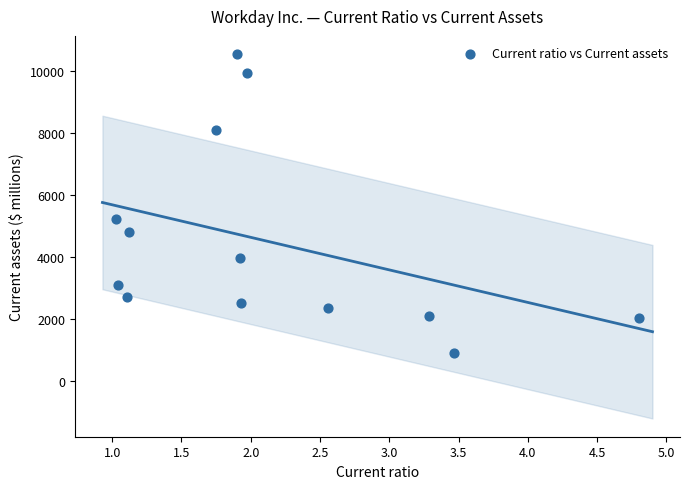

What is the range of Y values (max minus min)?

9661